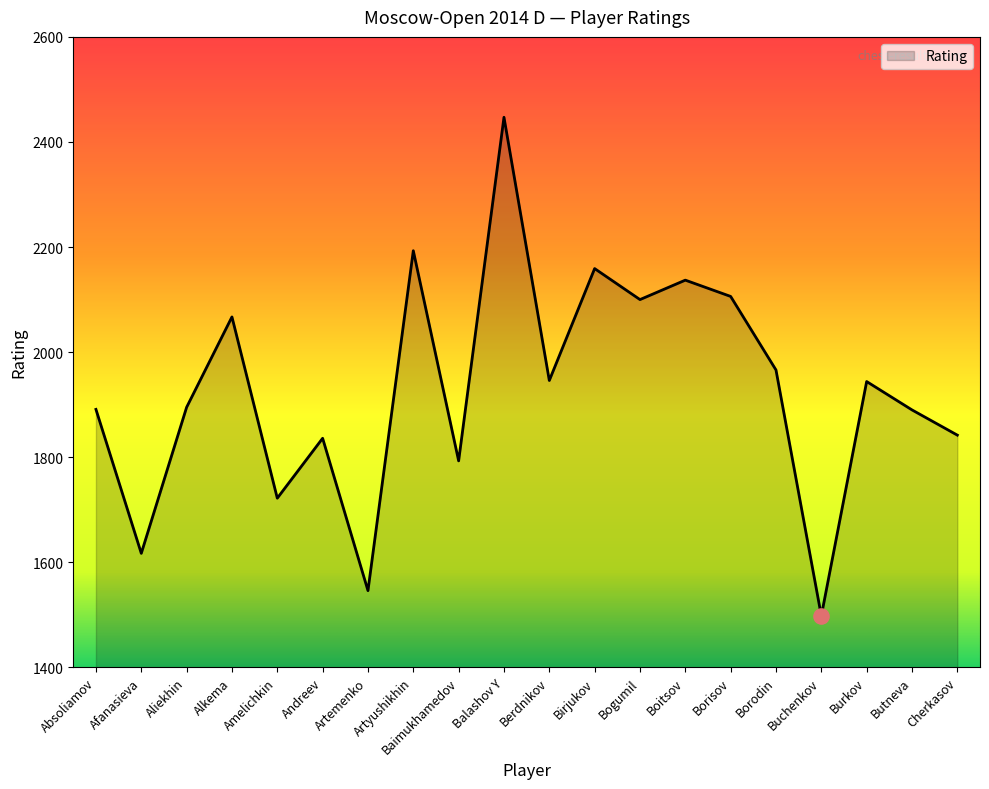

Which has a higher value, Afanasieva or Birjukov?

Birjukov